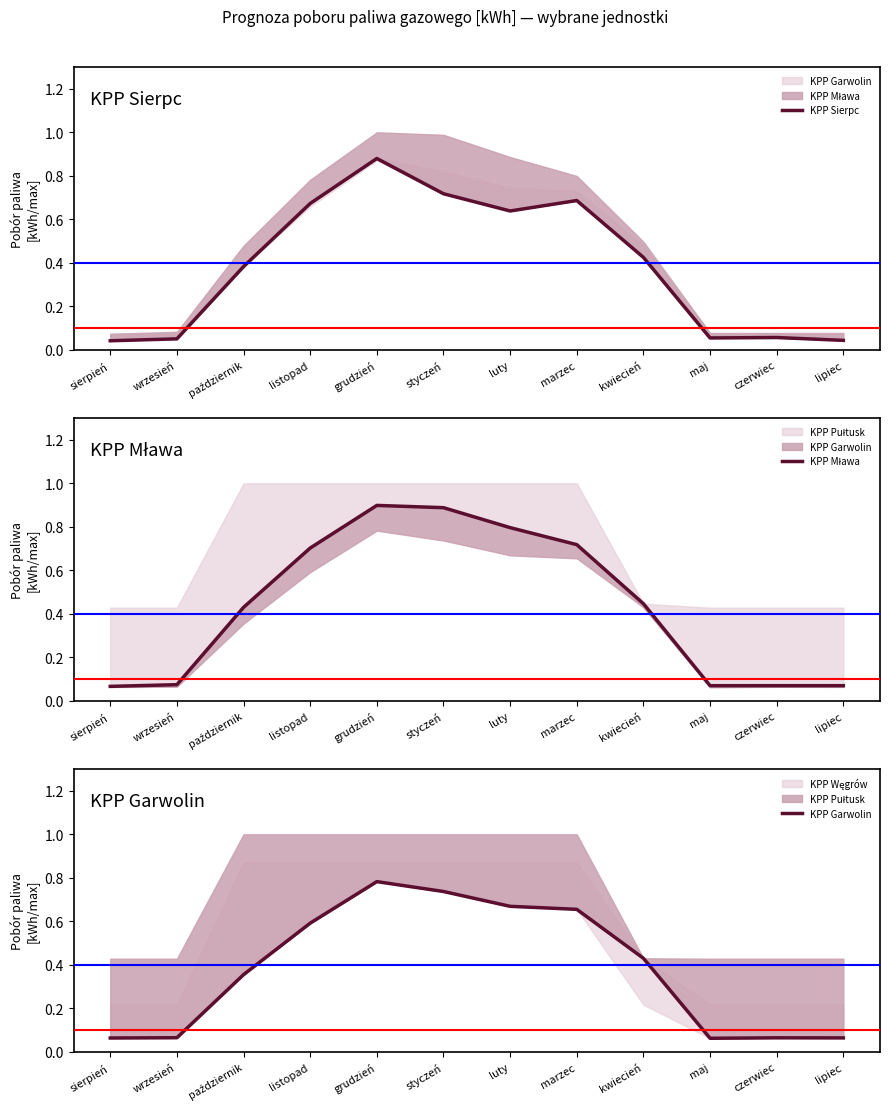

True or false: KPP Garwolin and KPP Mława cross at least once.

False